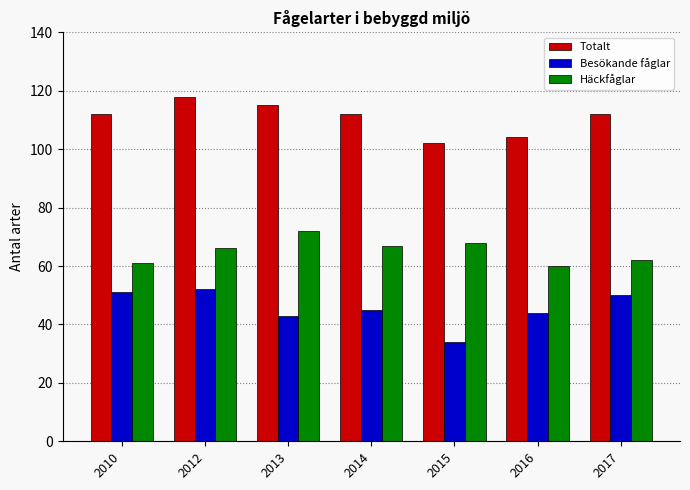

What is the minimum value for Totalt?

102